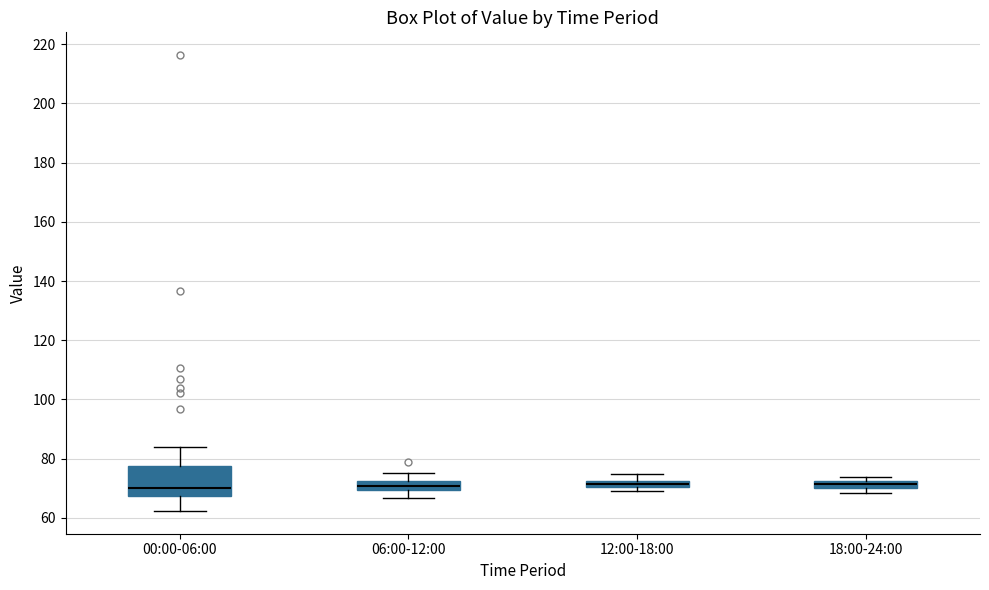

Comparing the boxes themselves (not the whiskers), which one is the tallest?

00:00-06:00